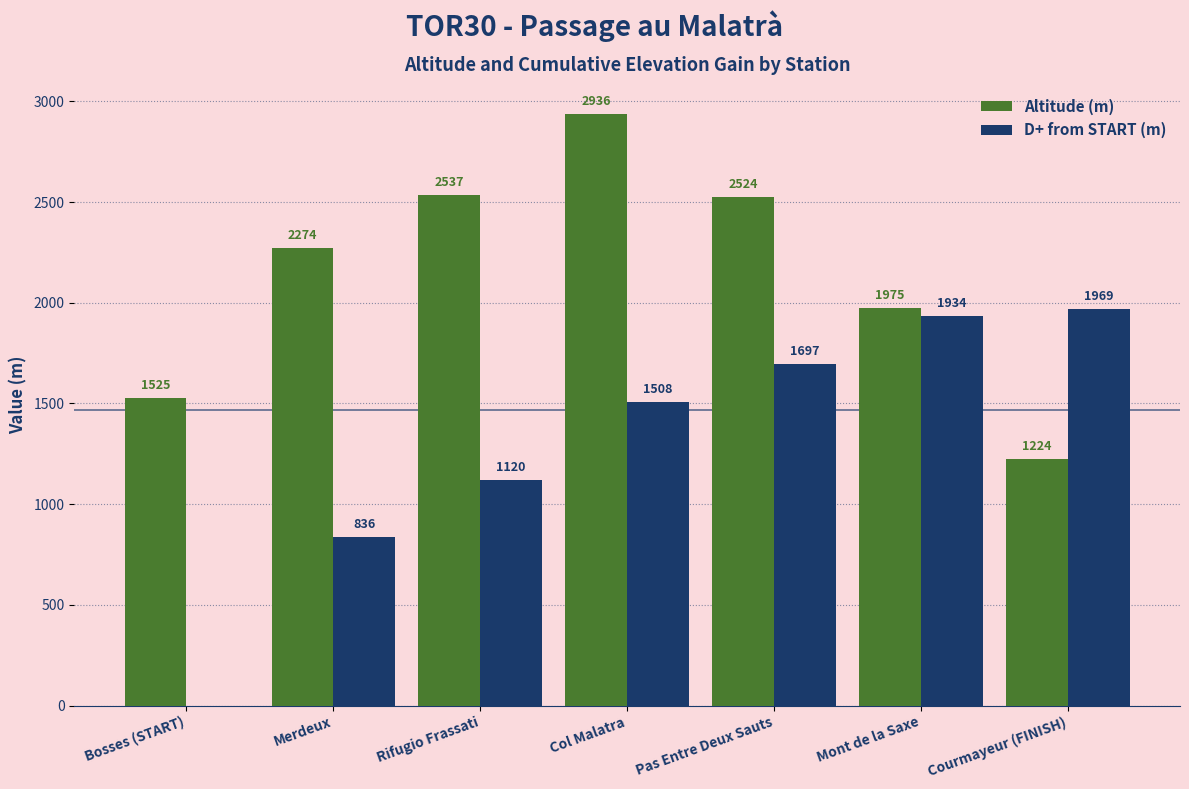

Which series has the largest total across all categories?

Altitude (m)